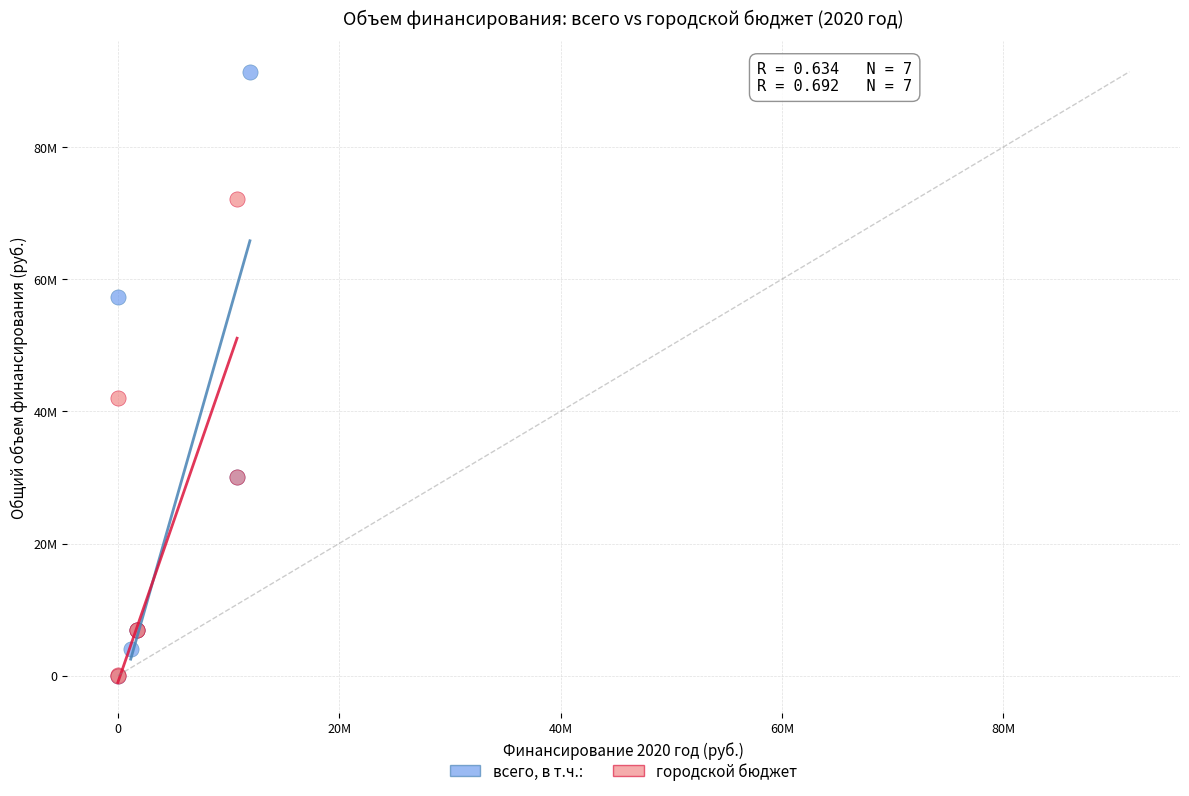

What are all the series names shown in the legend?

всего, в т.ч.:, городской бюджет